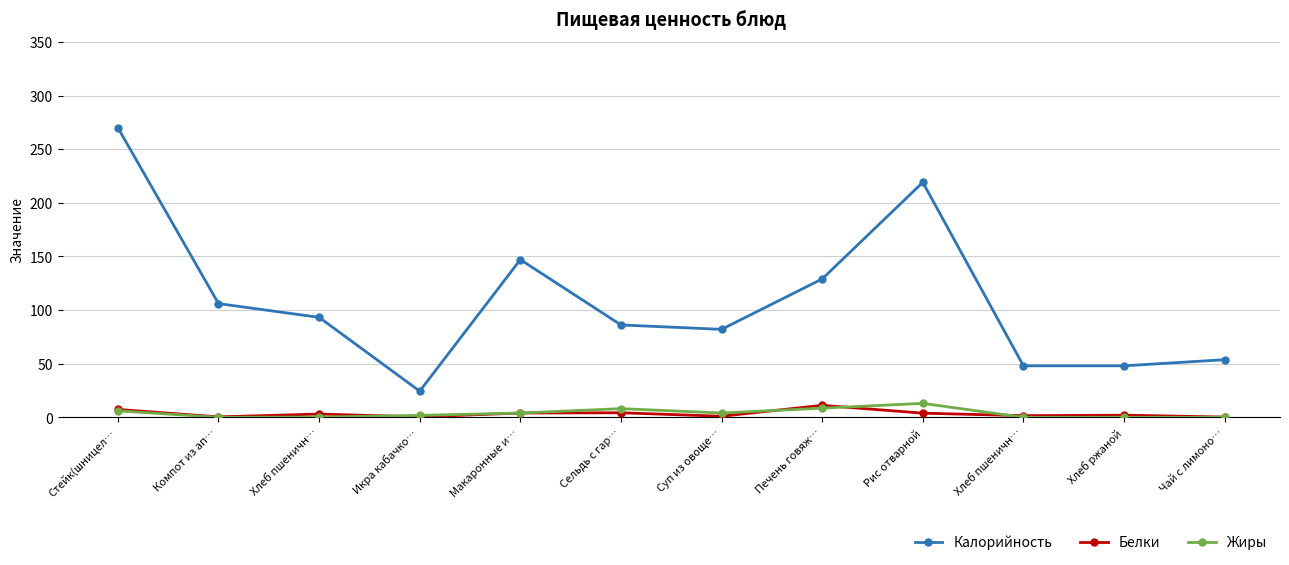

At which label does Калорийность first exceed 93?

Стейк(шницел…